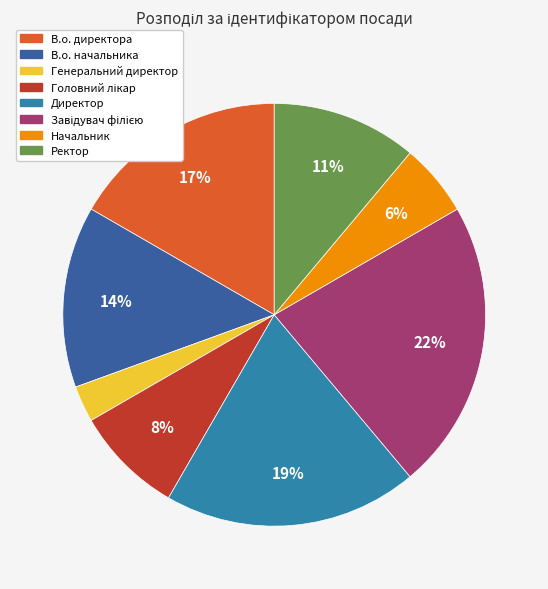

What is the smallest slice in the pie chart?

Генеральний директор